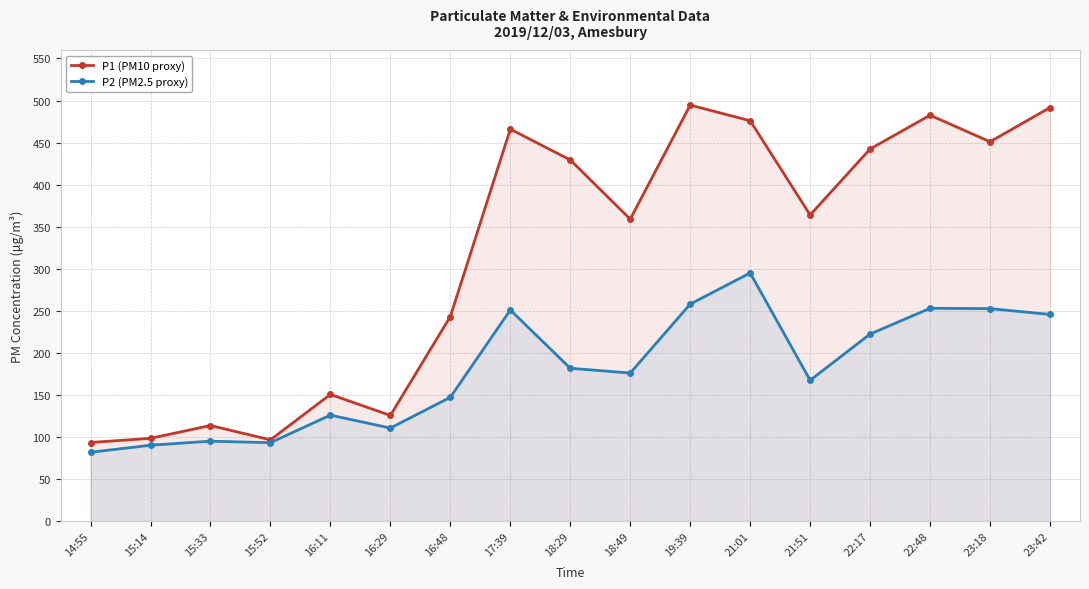

Which has a higher value, 17:39 or 21:01?

21:01